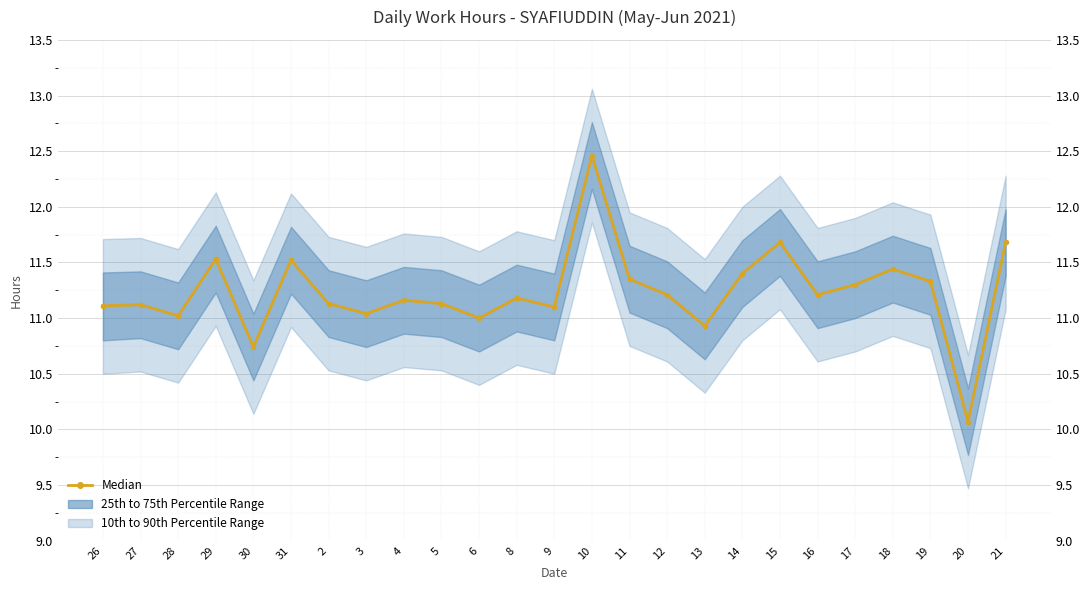

Reading left to right, what are all the values shown in this chart?

11.1	11.1	11.0	11.5	10.7	11.5	11.1	11.0	11.2	11.1	11.0	11.2	11.1	12.5	11.3	11.2	10.9	11.4	11.7	11.2	11.3	11.4	11.3	10.1	11.7